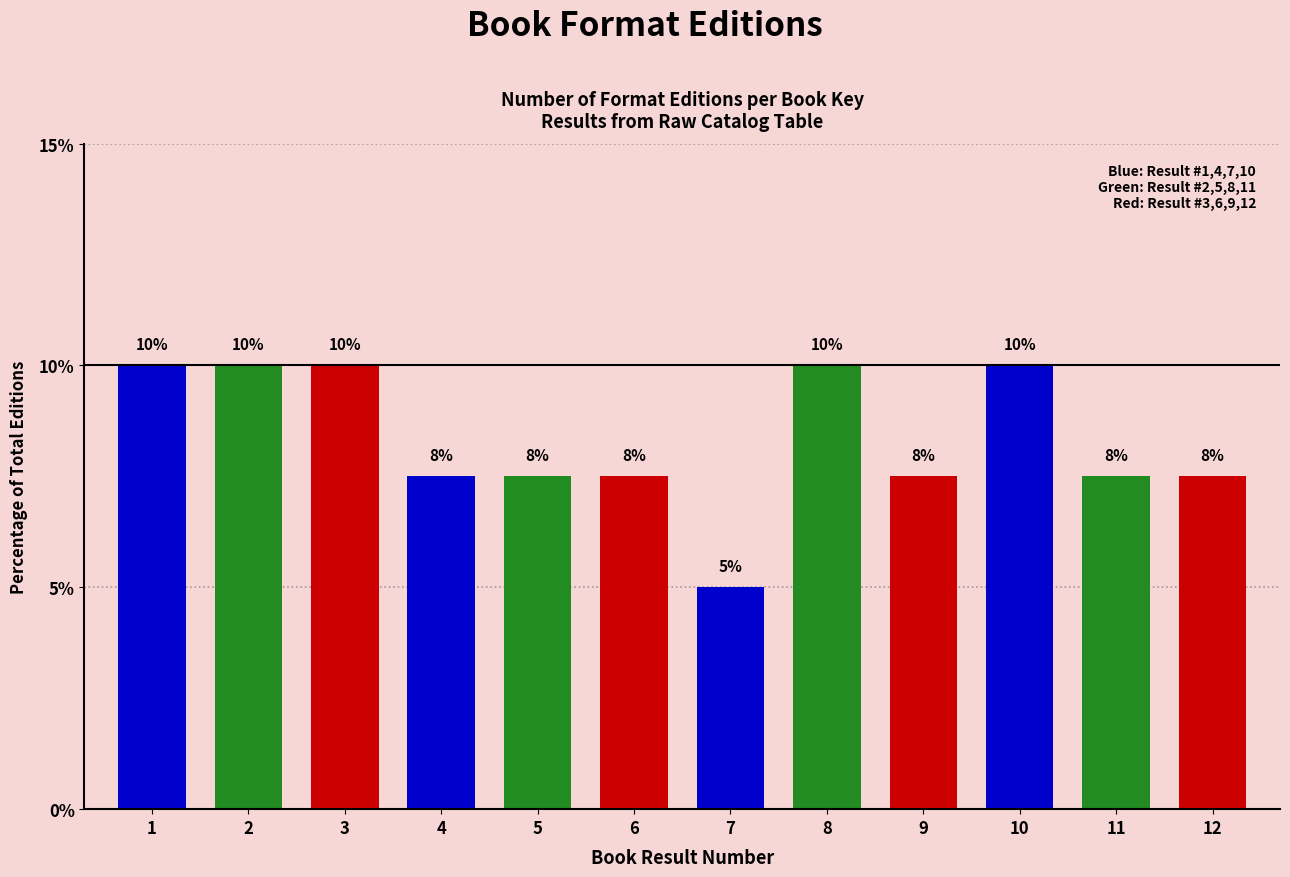

Is it true that the value at 4 is 9.8?

False